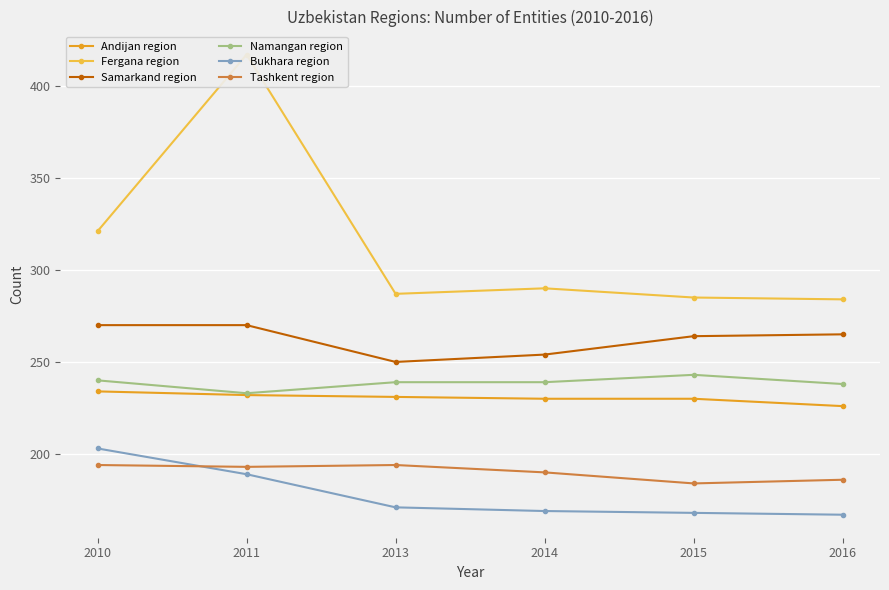

What is the sum of all Namangan region values?

1432